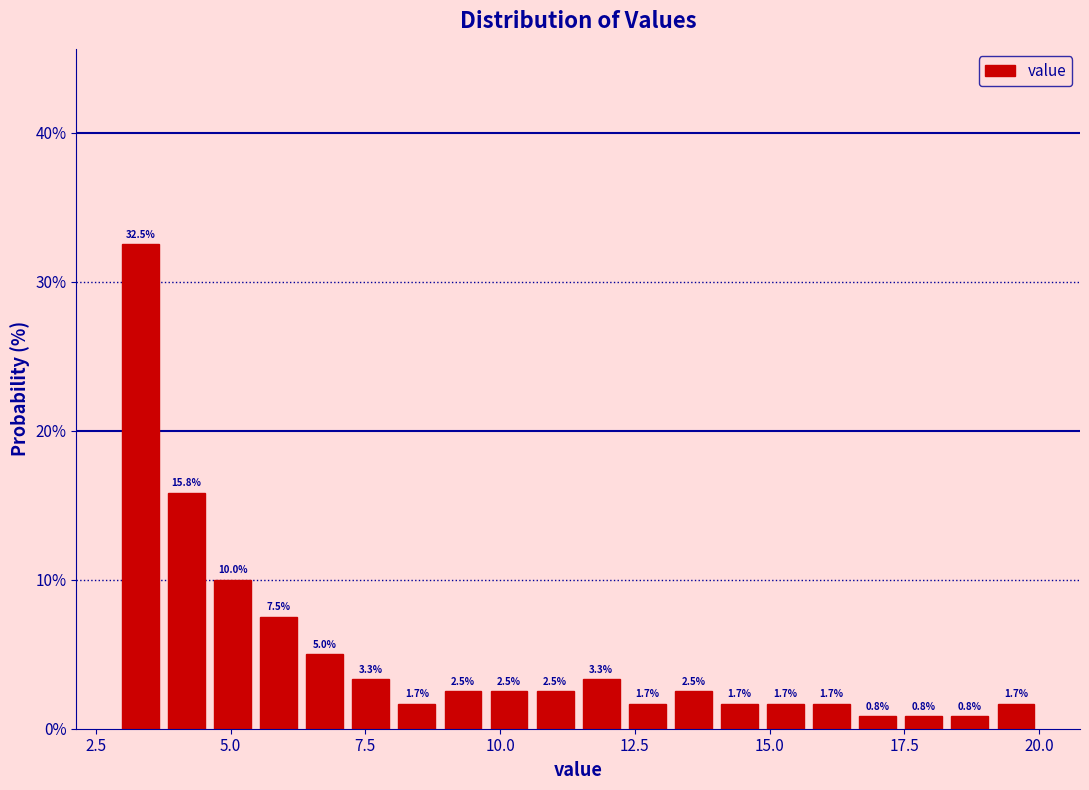

Read against the x-axis, roughly where is the centre of the tallest bar?

3.5